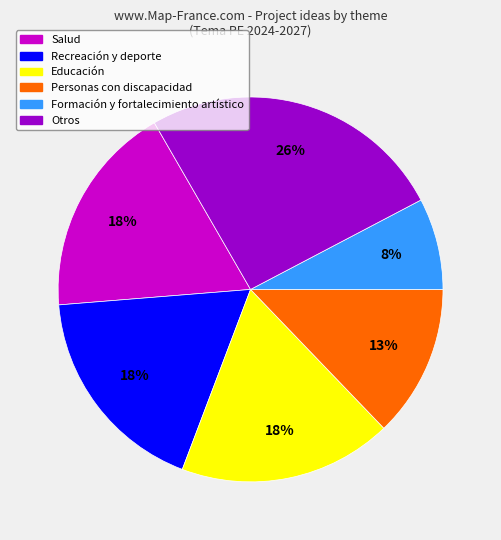

How many slices are in this pie chart?

6